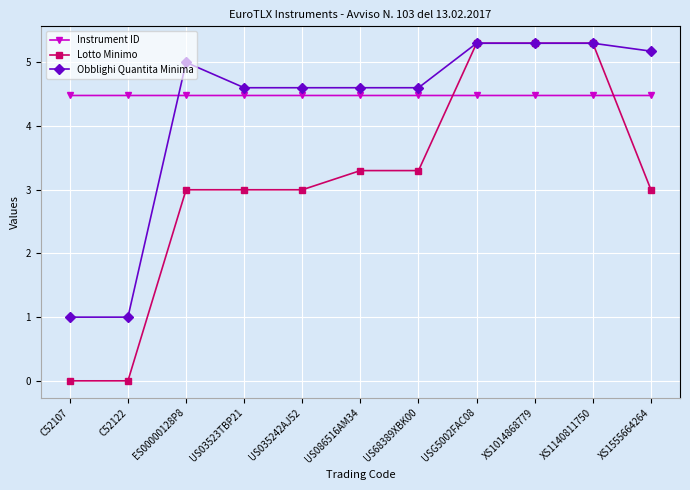

Does the chart have visible grid lines?

Yes